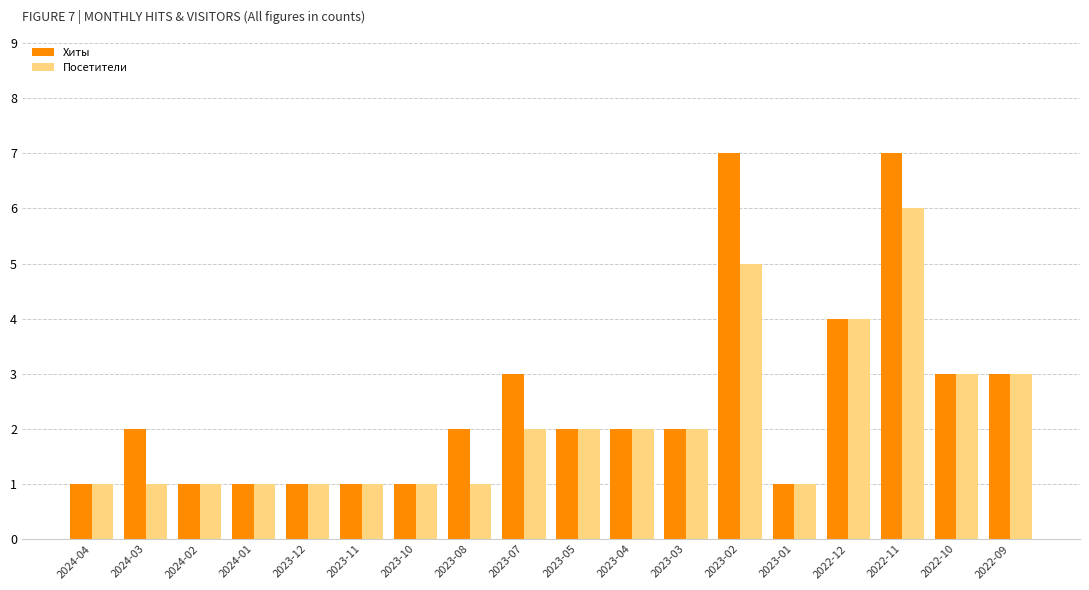

At which label does Посетители reach its peak?

2022-11